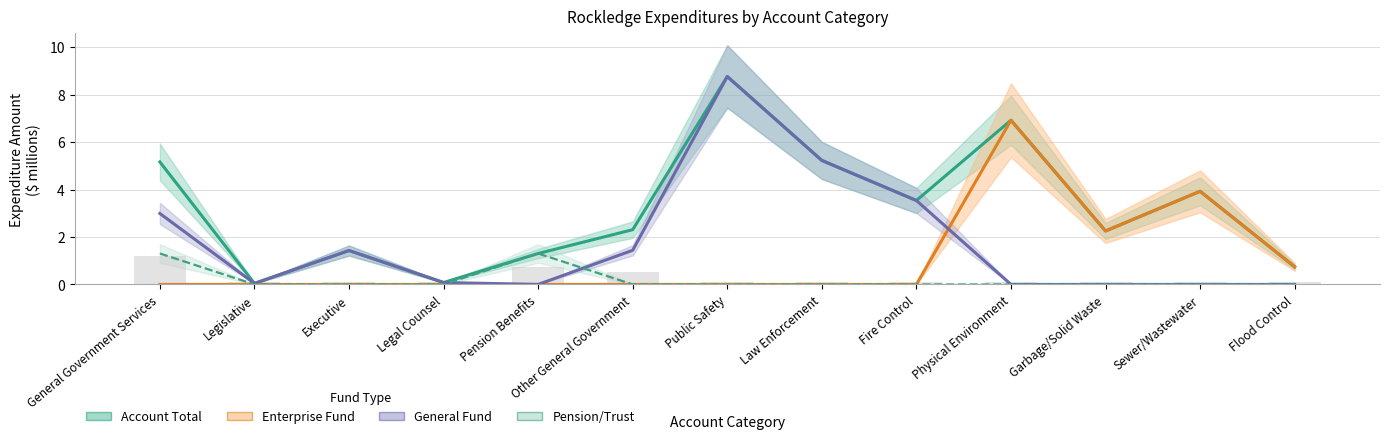

What position from the right is Sewer/Wastewater?

2